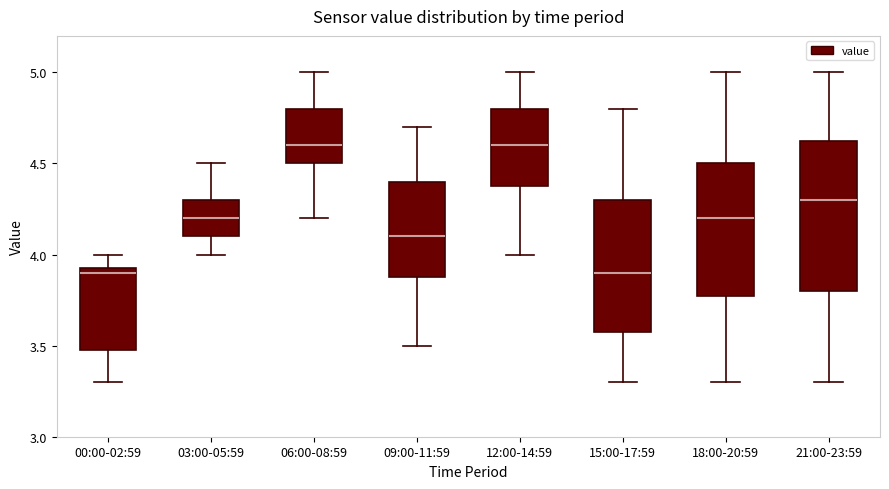

Reading left to right, transcribe this box plot: for each box, give where its median line is, the range the box spans, and where its two whiskers end, as read against the y-axis. The values are not printed on the chart, so give them approximately, as read against the axis.

00:00-02:59: median 3.90, box 3.50 to 3.95, whiskers 3.30 to 4.00
03:00-05:59: median 4.20, box 4.10 to 4.30, whiskers 4.00 to 4.50
06:00-08:59: median 4.60, box 4.50 to 4.80, whiskers 4.20 to 5.00
09:00-11:59: median 4.10, box 3.90 to 4.40, whiskers 3.50 to 4.70
12:00-14:59: median 4.60, box 4.40 to 4.80, whiskers 4.00 to 5.00
15:00-17:59: median 3.90, box 3.60 to 4.30, whiskers 3.30 to 4.80
18:00-20:59: median 4.20, box 3.80 to 4.50, whiskers 3.30 to 5.00
21:00-23:59: median 4.30, box 3.80 to 4.65, whiskers 3.30 to 5.00